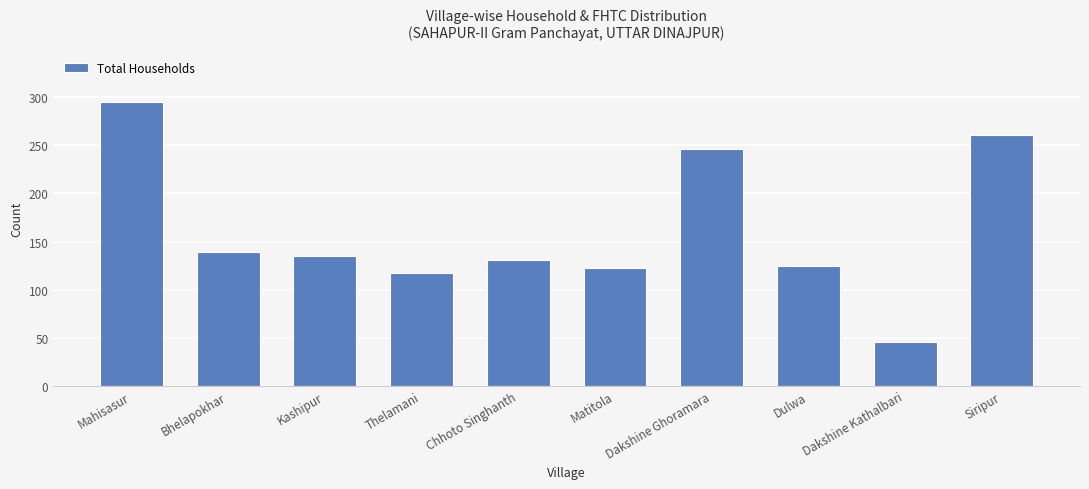

List the labels in order of value, smallest first.

Dakshine Kathalbari, Thelamani, Matitola, Dulwa, Chhoto Singhanth, Kashipur, Bhelapokhar, Dakshine Ghoramara, Siripur, Mahisasur